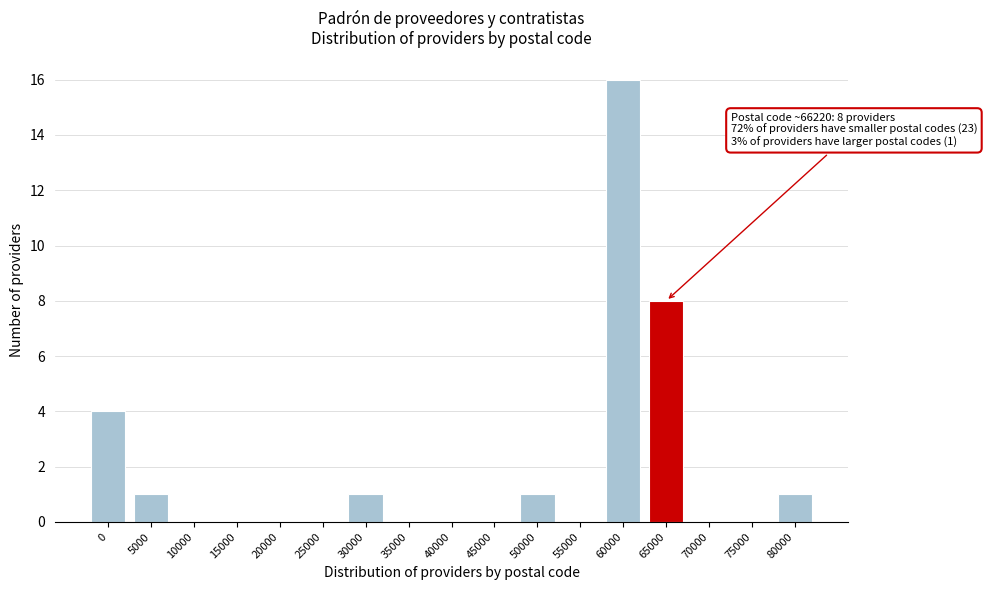

Reading right to left, what are all the values shown in this chart?

80000=1	75000=0	70000=0	65000=8	60000=16	55000=0	50000=1	45000=0	40000=0	35000=0	30000=1	25000=0	20000=0	15000=0	10000=0	5000=1	0=4